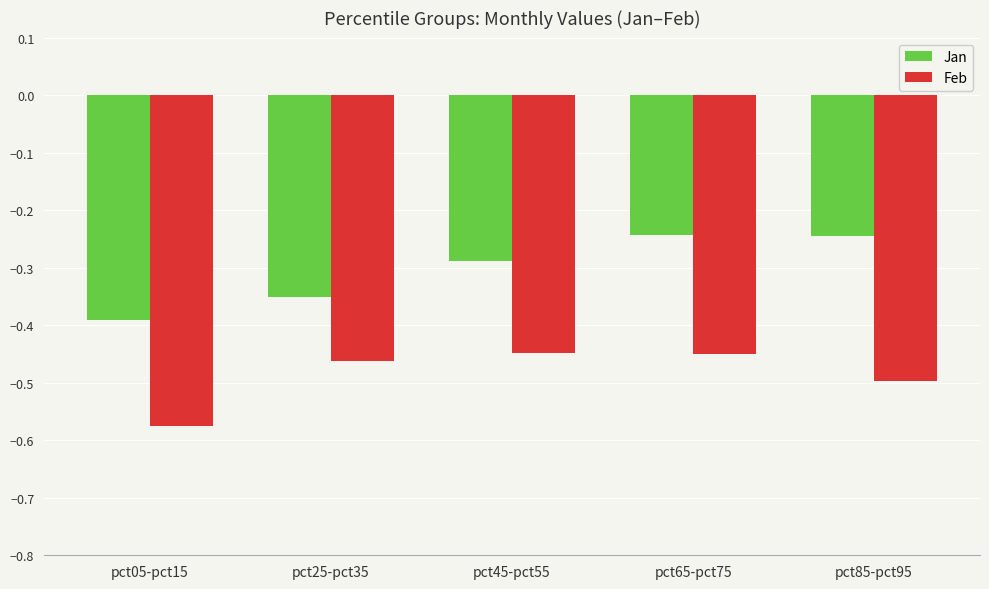

The Jan series shows -0.5 at pct45-pct55. True or false?

False